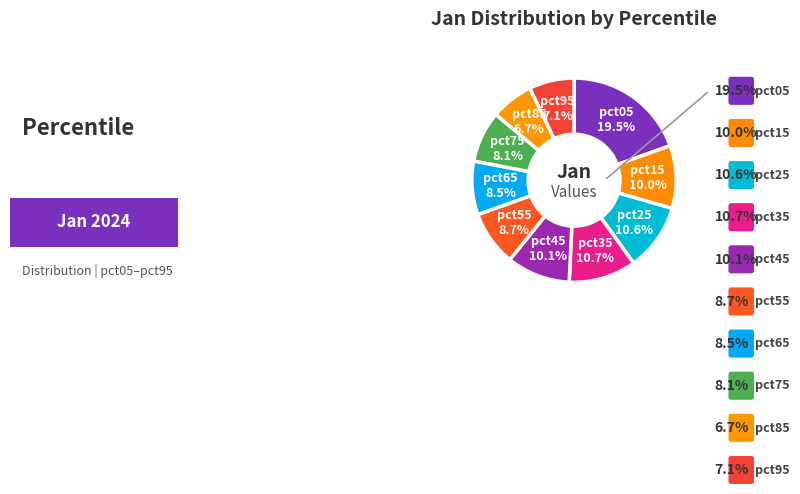

To the nearest percent, what is the difference between the largest and smallest slice percentages?

13%